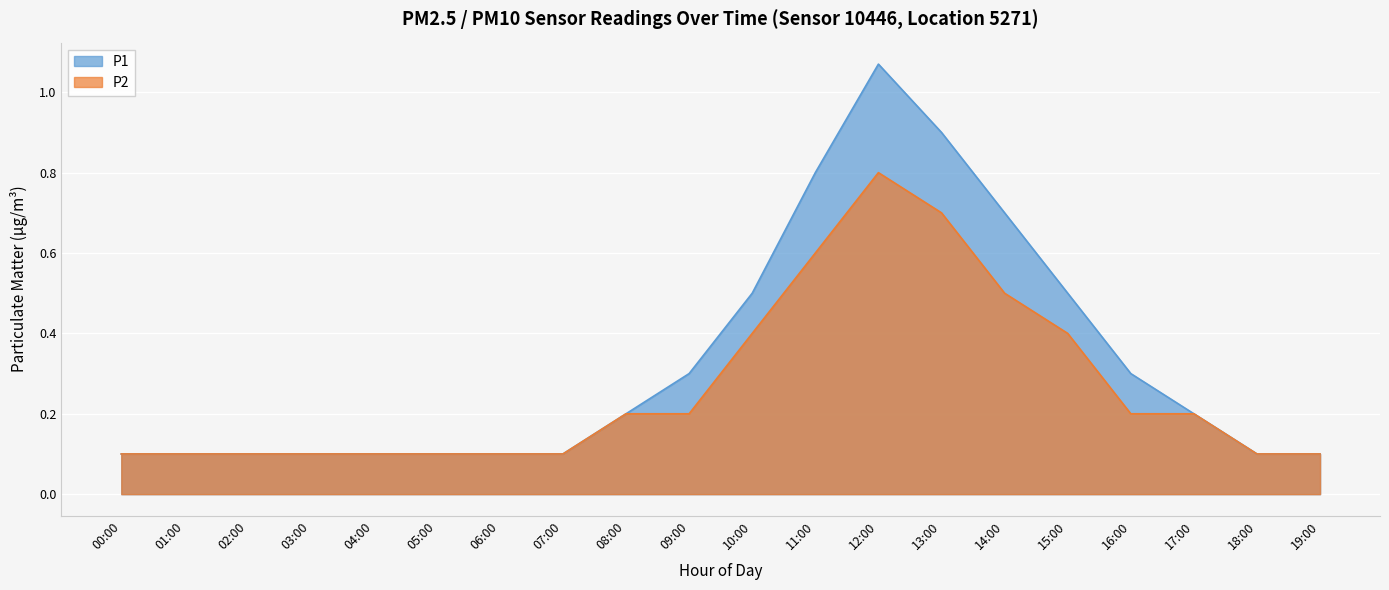

How many interior local peaks does the P1 series have?

1